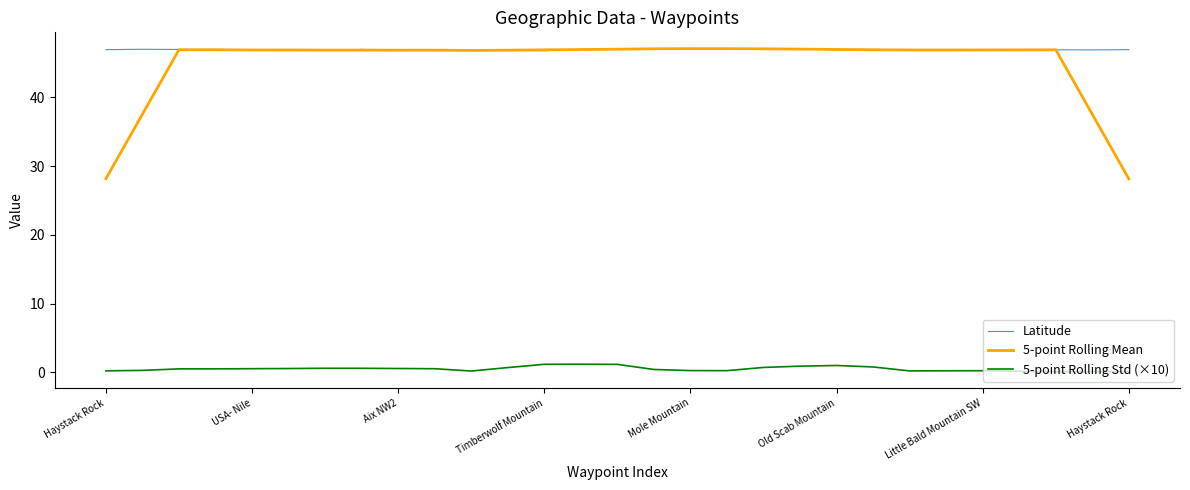

What is the maximum value shown in the chart?

47.1